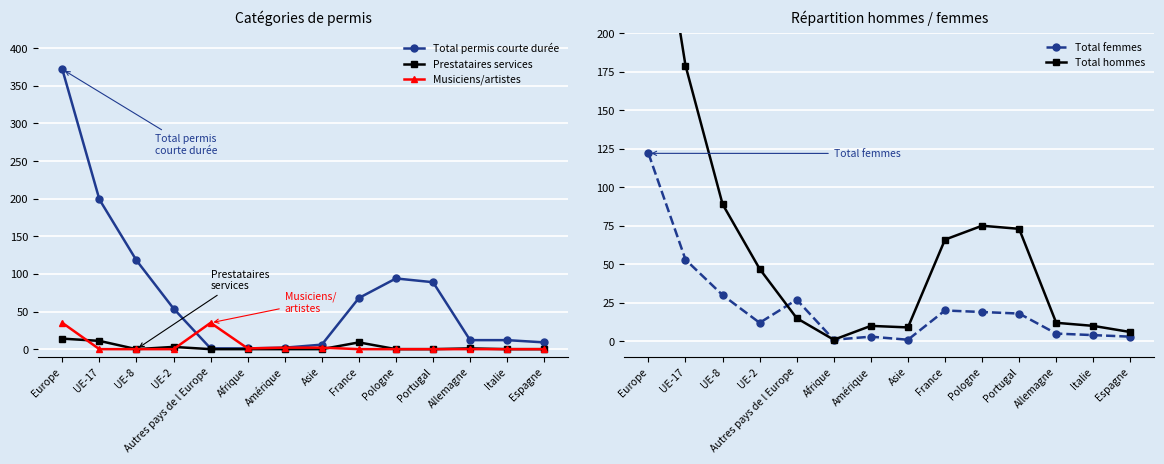

Reading right to left, extract all data points from this chart.

Total permis courte durée: Espagne=9	Italie=12	Allemagne=12	Portugal=89	Pologne=94	France=68	Asie=6	Amérique=2	Afrique=1	Autres pays de l Europe=1	UE-2=54	UE-8=118	UE-17=199	Europe=372
Prestataires services: Espagne=0	Italie=0	Allemagne=1	Portugal=0	Pologne=0	France=9	Asie=0	Amérique=0	Afrique=0	Autres pays de l Europe=0	UE-2=3	UE-8=0	UE-17=11	Europe=14
Musiciens/artistes: Espagne=0	Italie=0	Allemagne=0	Portugal=0	Pologne=0	France=0	Asie=2	Amérique=2	Afrique=1	Autres pays de l Europe=35	UE-2=0	UE-8=0	UE-17=0	Europe=35
Total femmes: Espagne=3	Italie=4	Allemagne=5	Portugal=18	Pologne=19	France=20	Asie=1	Amérique=3	Afrique=1	Autres pays de l Europe=27	UE-2=12	UE-8=30	UE-17=53	Europe=122
Total hommes: Espagne=6	Italie=10	Allemagne=12	Portugal=73	Pologne=75	France=66	Asie=9	Amérique=10	Afrique=1	Autres pays de l Europe=15	UE-2=47	UE-8=89	UE-17=179	Europe=330